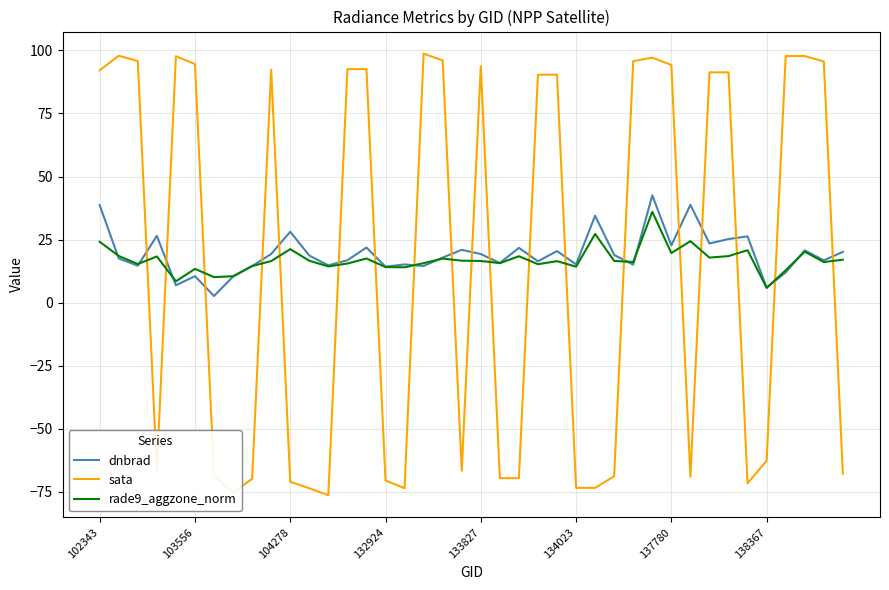

Does the chart have visible grid lines?

Yes